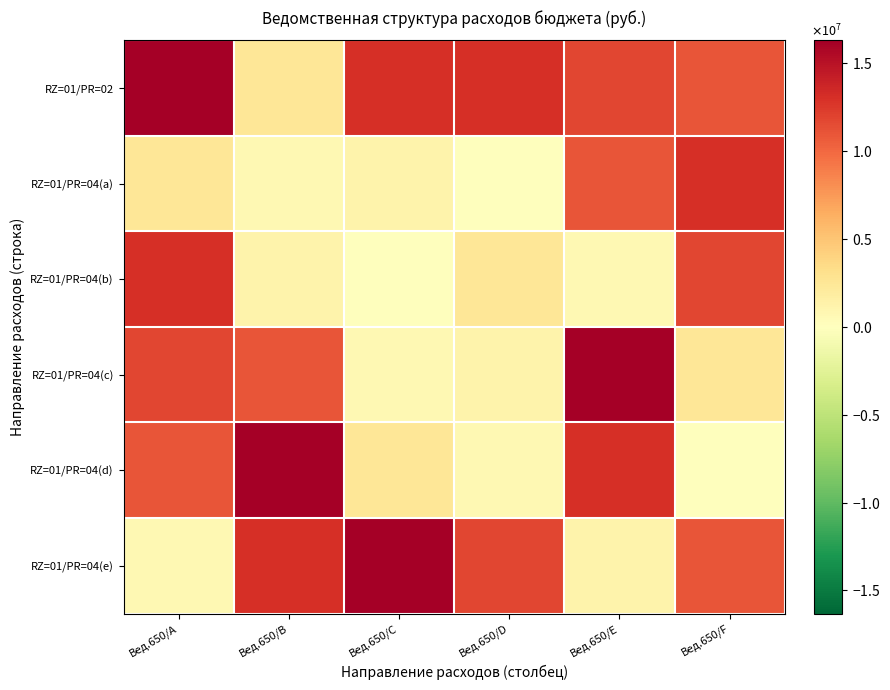

Count the number of categories in the chart.

6